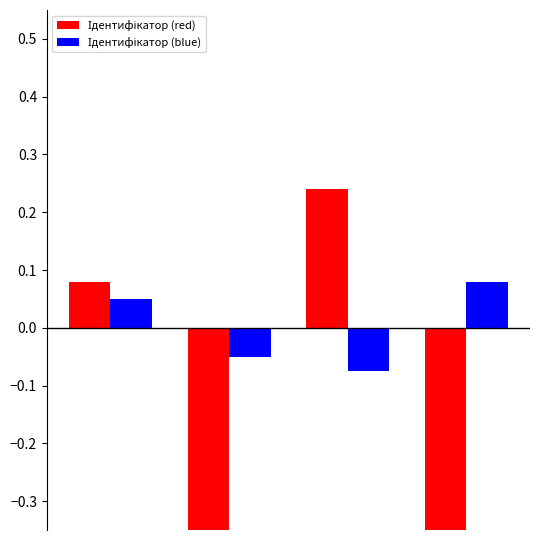

Reading left to right, extract all data points from this chart.

Ідентифікатор (red): 0.1	-0.5	0.2	-0.5
Ідентифікатор (blue): 0.1	-0.1	-0.1	0.1